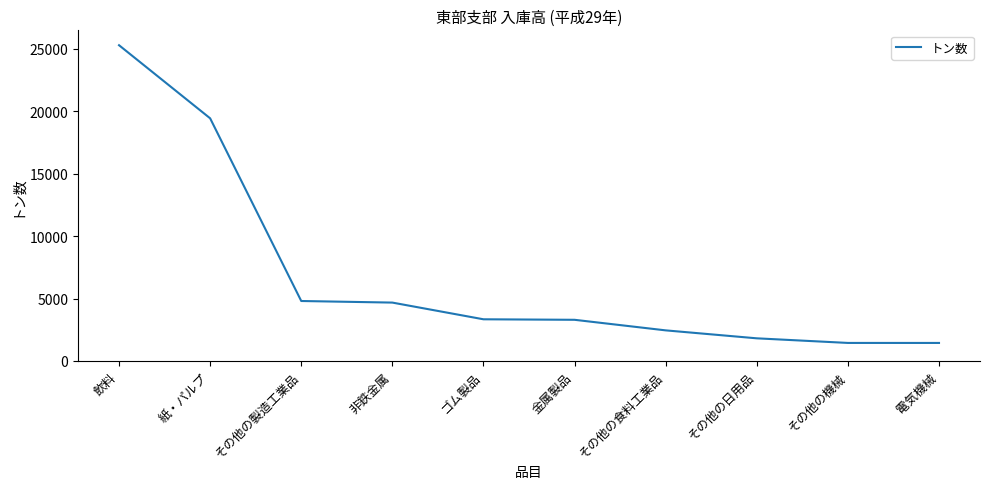

At which label is the value closest to 13362?

紙・パルプ